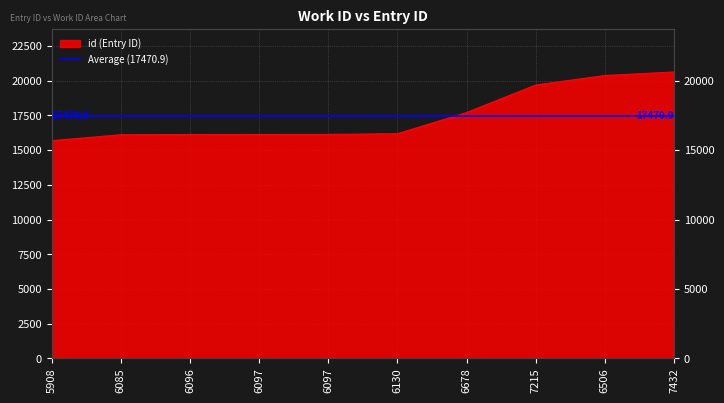

Between 6097 and 7215, which is larger?

7215